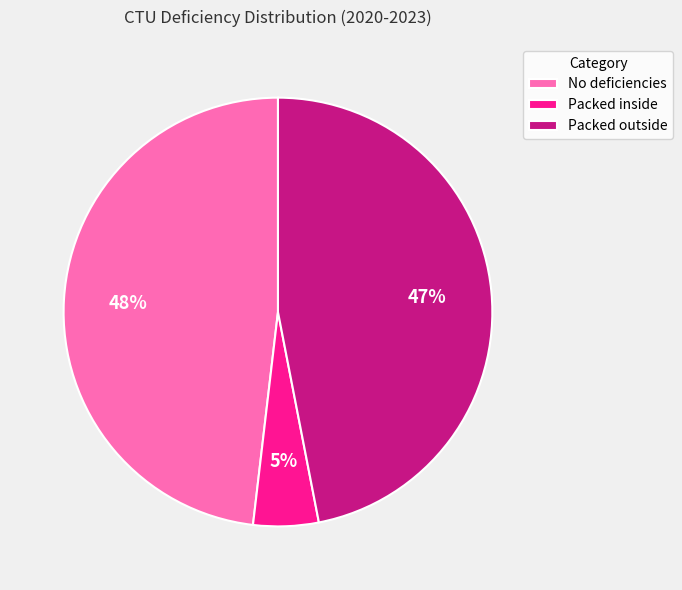

Which has a higher value, Packed outside or Packed inside?

Packed outside